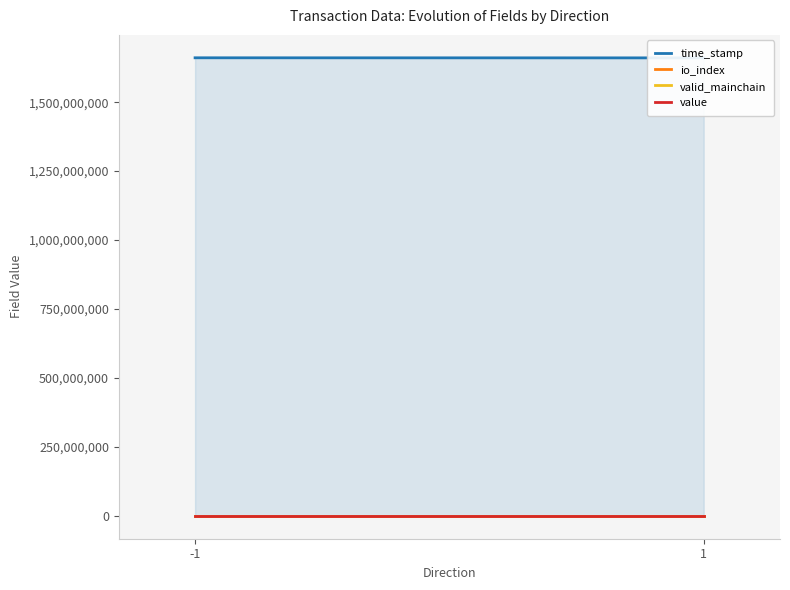

The value of value at 1 is 5.3. True or false?

False